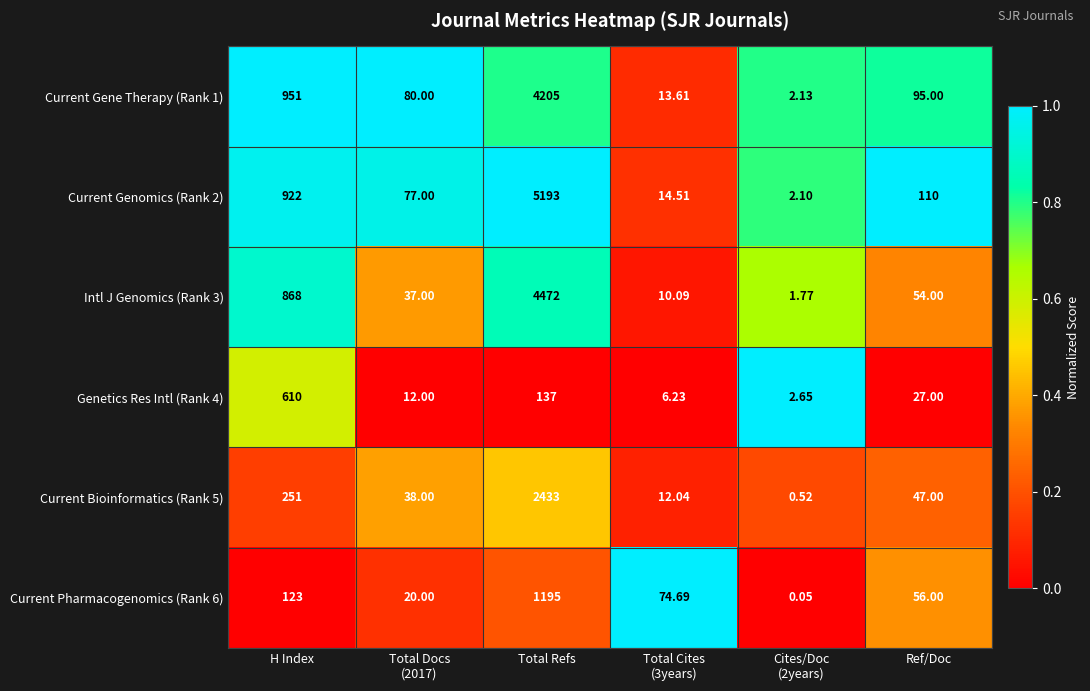

Which series has the widest spread of values?

Current Genomics (Rank 2)